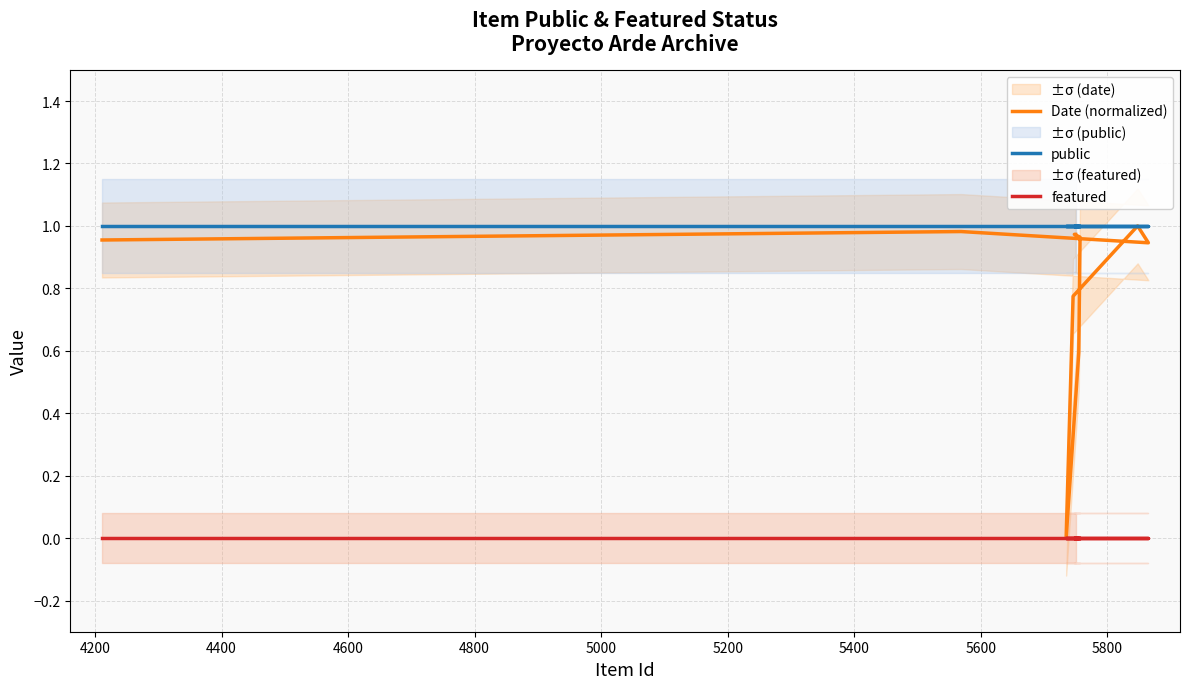

Reading right to left, what are all the values shown in this chart?

Date (normalized): 1.0	1.0	1.0	1.0	0.6	0.0	0.8	1.0	0.9	1.0	1.0	1.0
public: 1.0	1.0	1.0	1.0	1.0	1.0	1.0	1.0	1.0	1.0	1.0	1.0
featured: 0.0	0.0	0.0	0.0	0.0	0.0	0.0	0.0	0.0	0.0	0.0	0.0